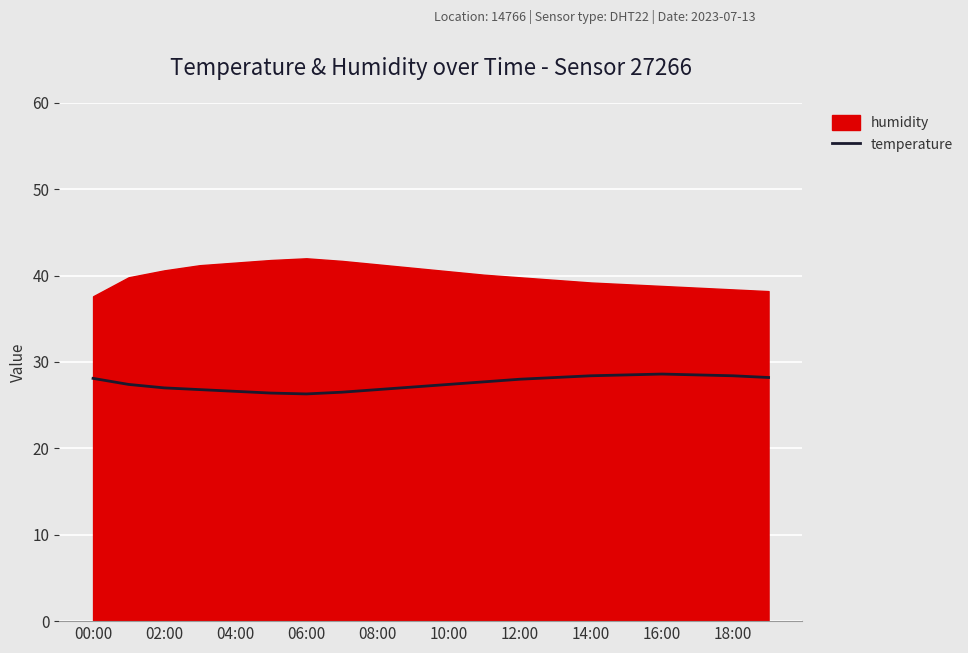

What is the lowest value of the temperature series?

26.3